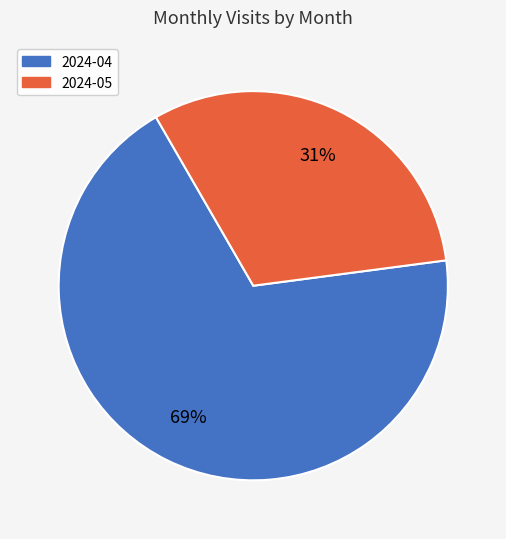

To the nearest percent, what portion does 2024-05 represent?

31%